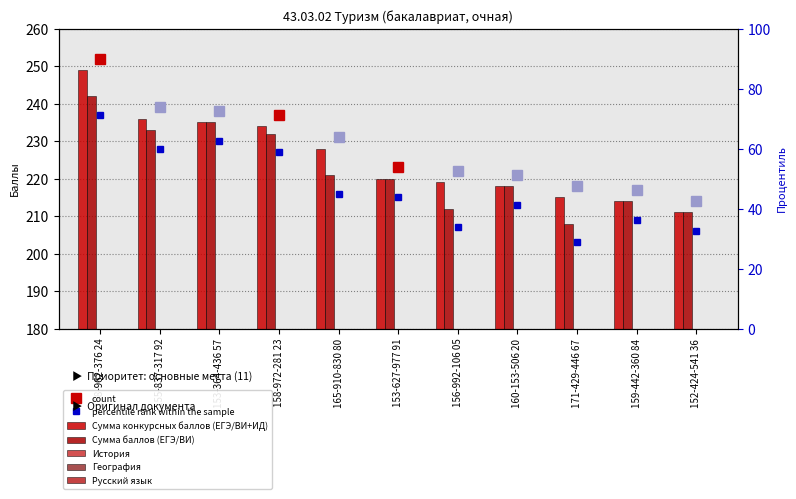

Which series has the largest total across all categories?

Сумма конкурсных баллов (ЕГЭ/ВИ+ИД)